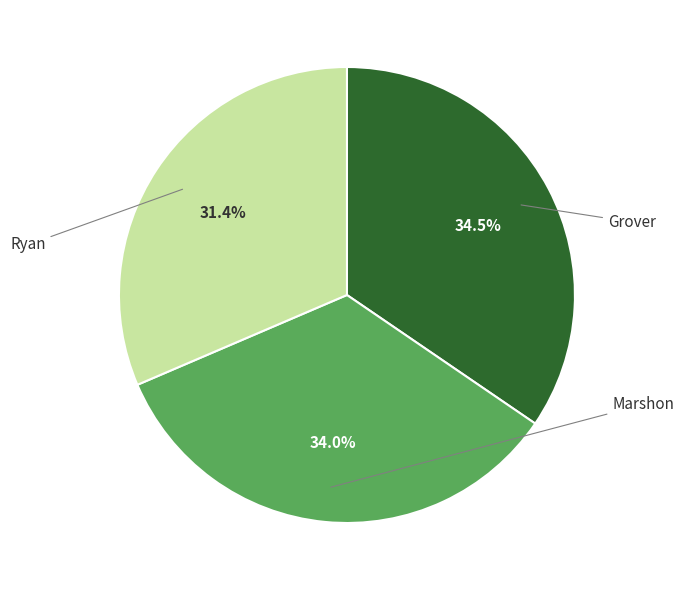

Is there any slice that represents more than half of the pie?

No